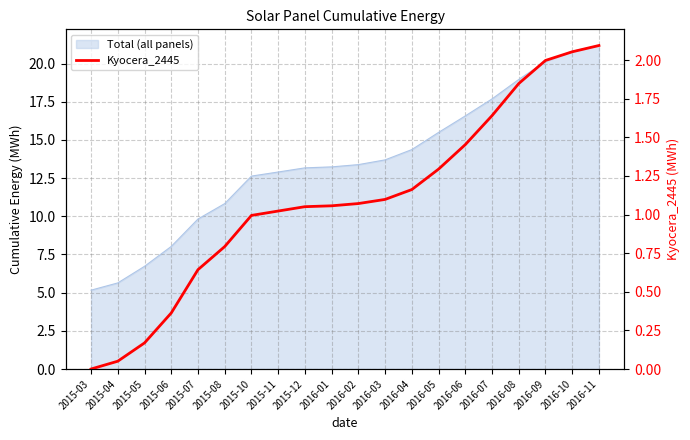

What is the value of the 4th point from the left?

0.4